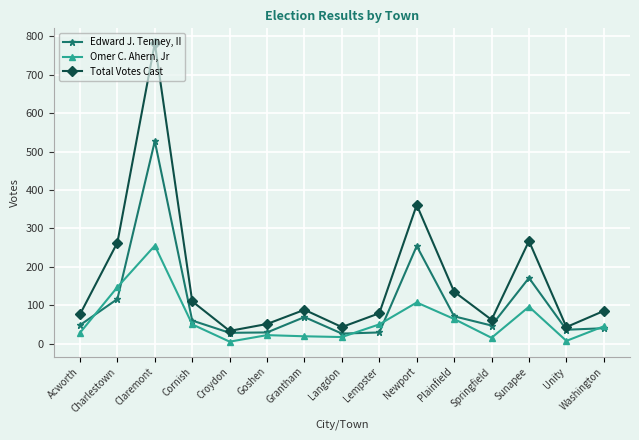

Is this an area chart (filled region under the line)?

No